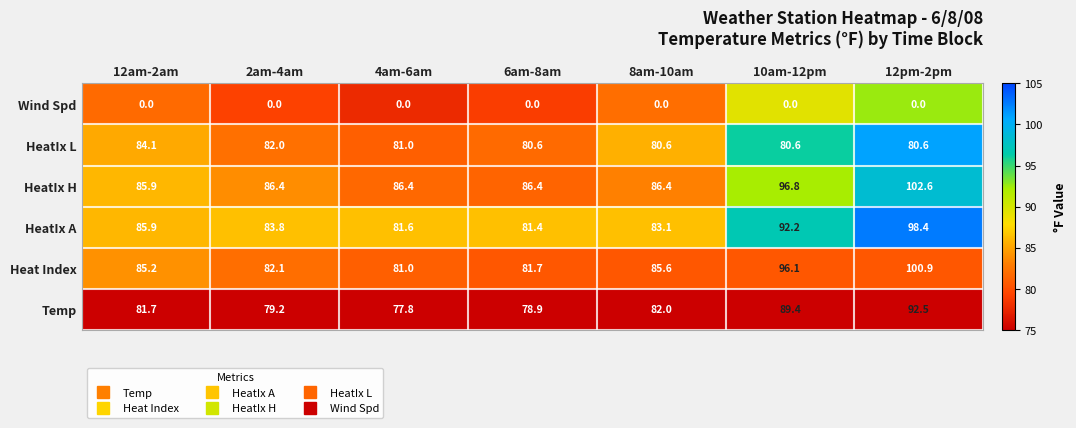

Rank the series by their maximum value, from lowest to highest.

Wind Spd, HeatIx L, Temp, HeatIx A, Heat Index, HeatIx H